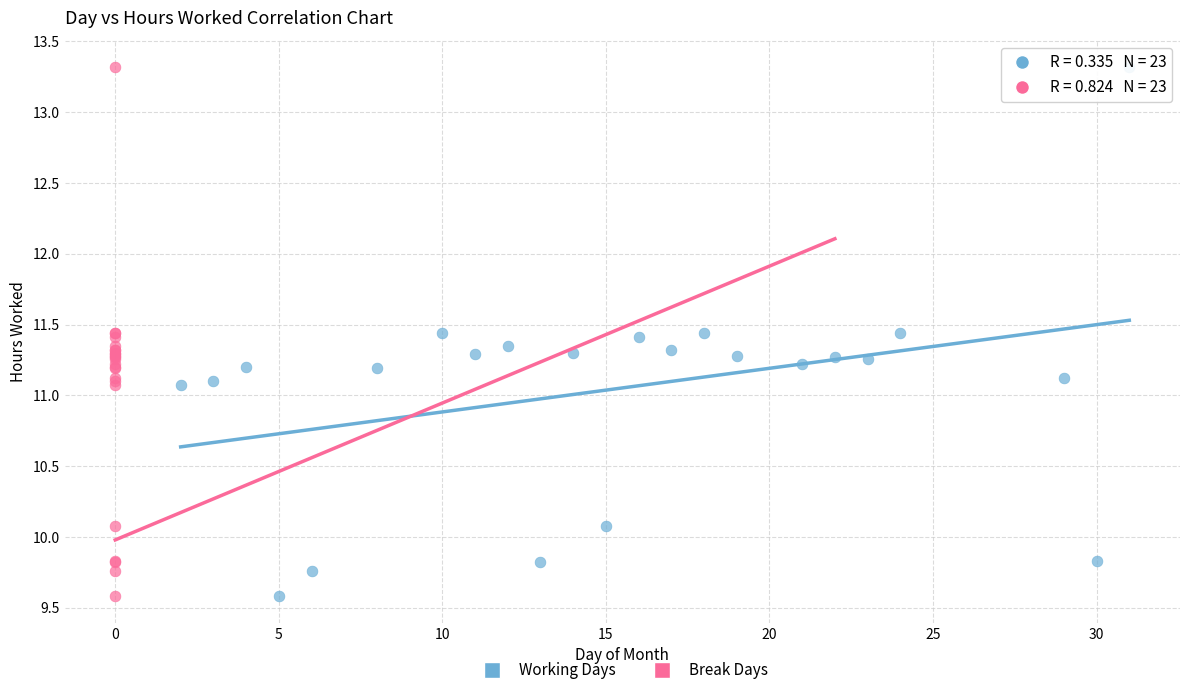

What are all the series names shown in the legend?

Working Days, Break Days